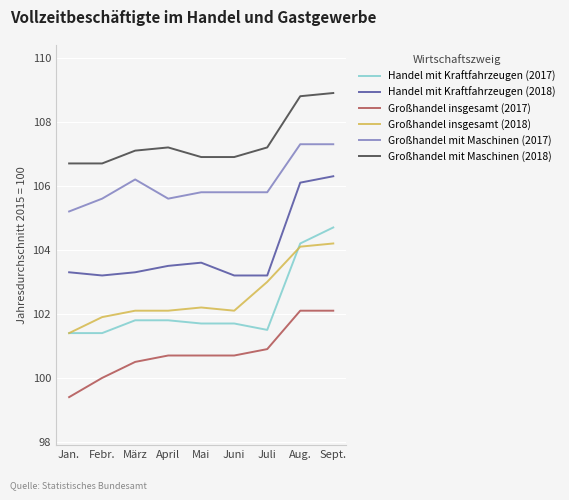

At which category does Handel mit Kraftfahrzeugen (2018) reach its first local peak?

Mai